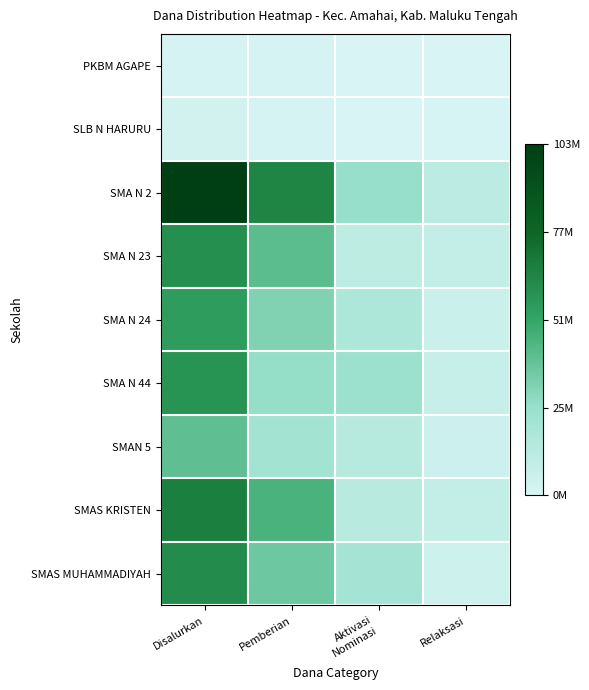

Reading left to right, extract all data points from this chart.

PKBM AGAPE: Disalurkan=2000000	Pemberian=2000000	Aktivasi
Nominasi=0	Relaksasi=0
SLB N HARURU: Disalurkan=2500000	Pemberian=1500000	Aktivasi
Nominasi=0	Relaksasi=1000000
SMA N 2: Disalurkan=103500000	Pemberian=65000000	Aktivasi
Nominasi=26500000	Relaksasi=12000000
SMA N 23: Disalurkan=61000000	Pemberian=41500000	Aktivasi
Nominasi=11000000	Relaksasi=8500000
SMA N 24: Disalurkan=55500000	Pemberian=32000000	Aktivasi
Nominasi=17500000	Relaksasi=6000000
SMA N 44: Disalurkan=59000000	Pemberian=27000000	Aktivasi
Nominasi=25000000	Relaksasi=7000000
SMAN 5: Disalurkan=40500000	Pemberian=22000000	Aktivasi
Nominasi=13500000	Relaksasi=5000000
SMAS KRISTEN: Disalurkan=67500000	Pemberian=46000000	Aktivasi
Nominasi=13000000	Relaksasi=8500000
SMAS MUHAMMADIYAH: Disalurkan=62500000	Pemberian=37000000	Aktivasi
Nominasi=21000000	Relaksasi=4500000